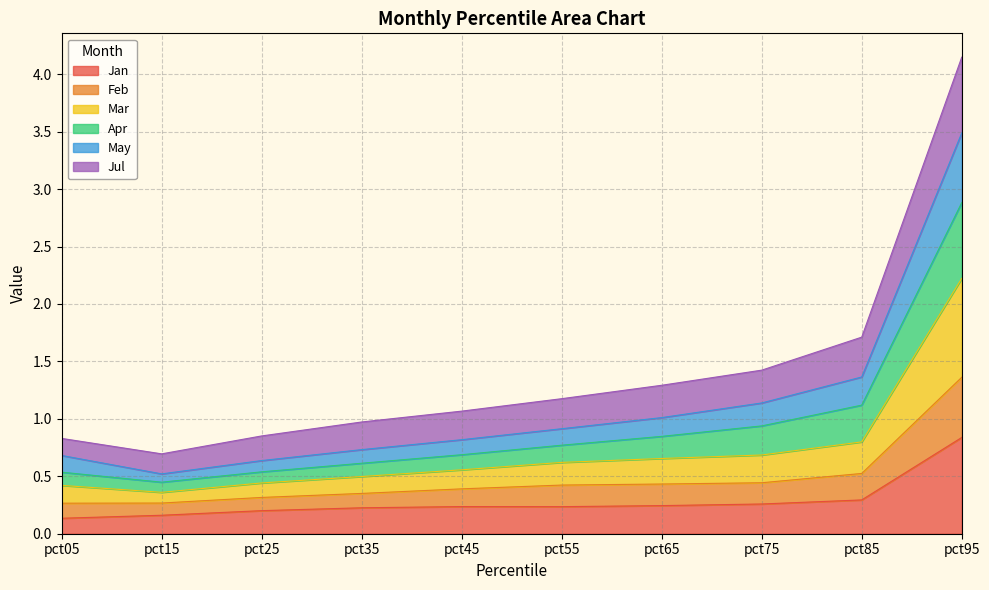

What are all the series names shown in the legend?

Jan, Feb, Mar, Apr, May, Jul